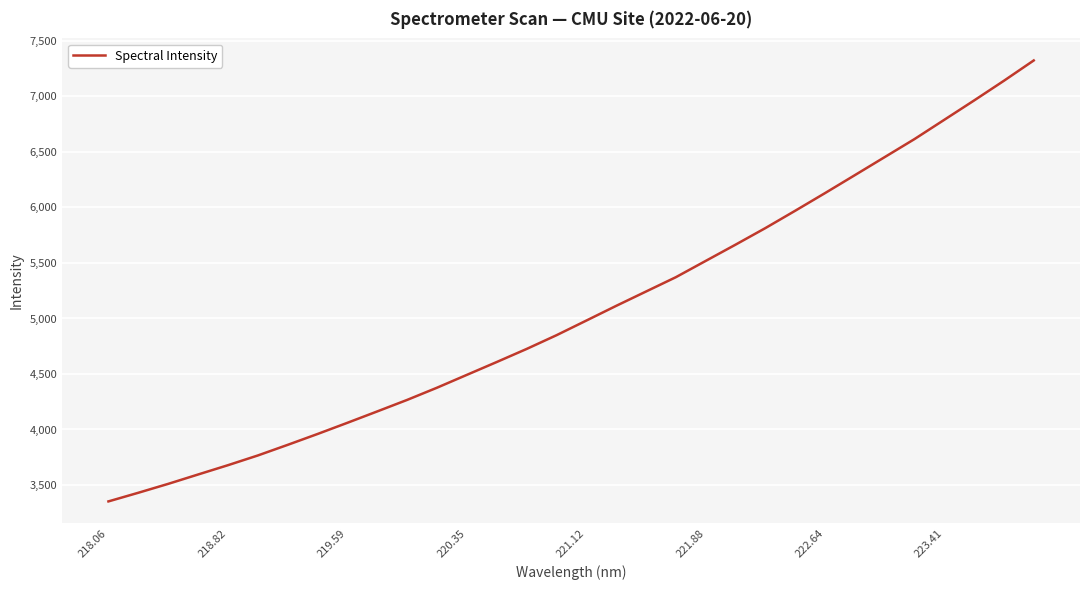

What is the smallest value displayed?

3352.3